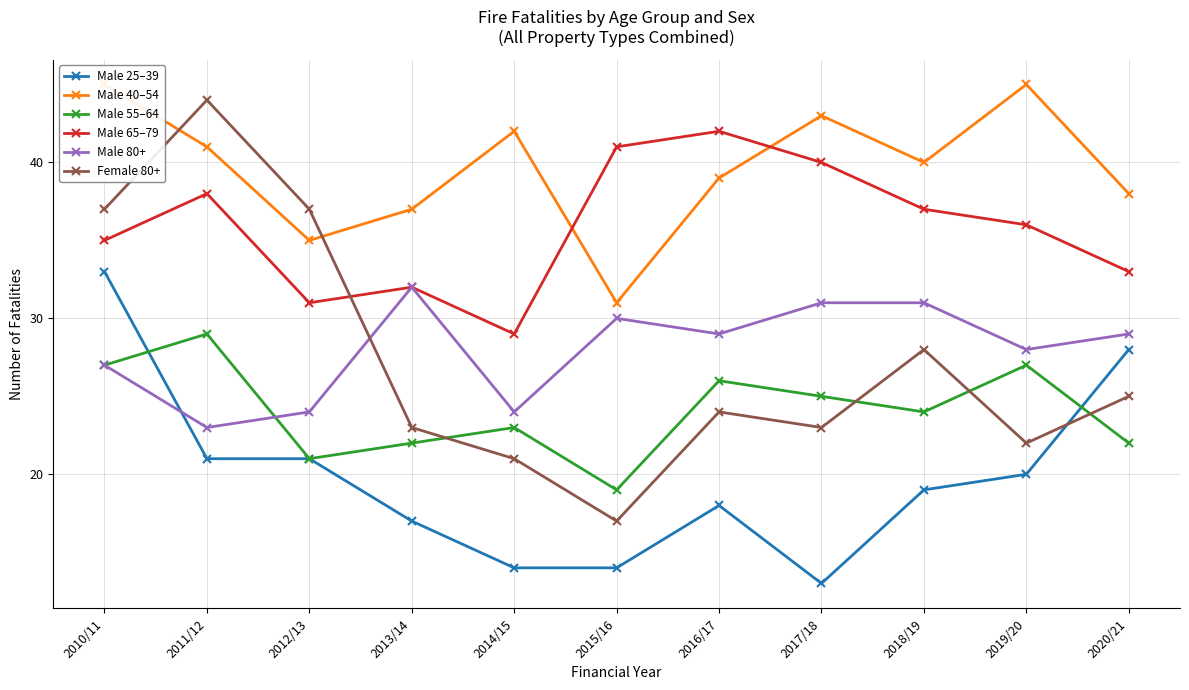

What is the label of the 6th point from the right?

2015/16